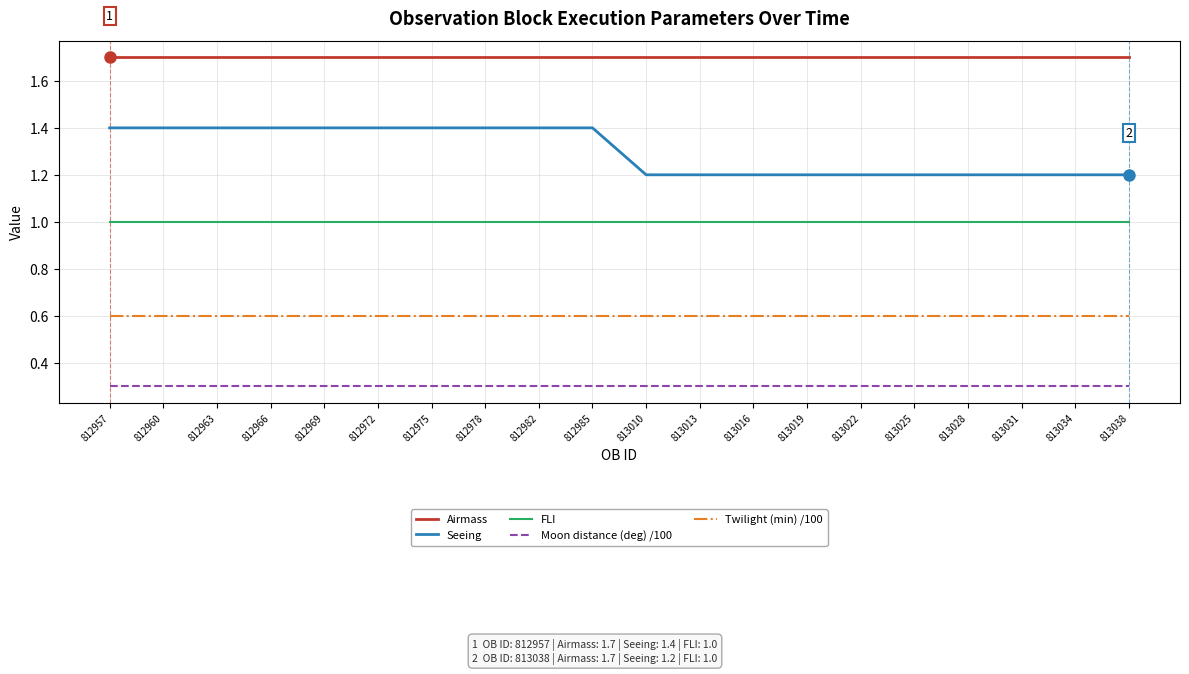

What are all the series names shown in the legend?

Airmass, Seeing, FLI, Moon distance (deg) /100, Twilight (min) /100